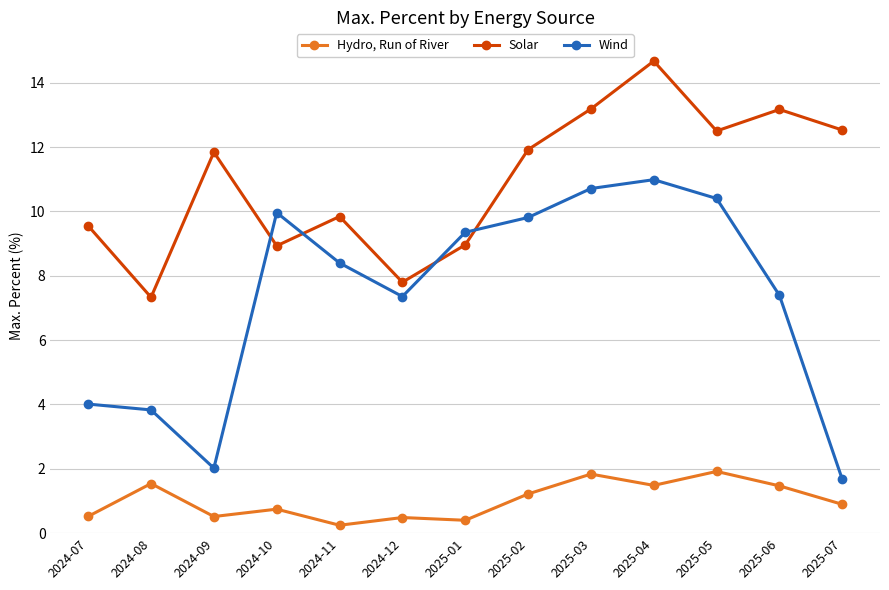

Read the Wind value at 2025-04.

11.0